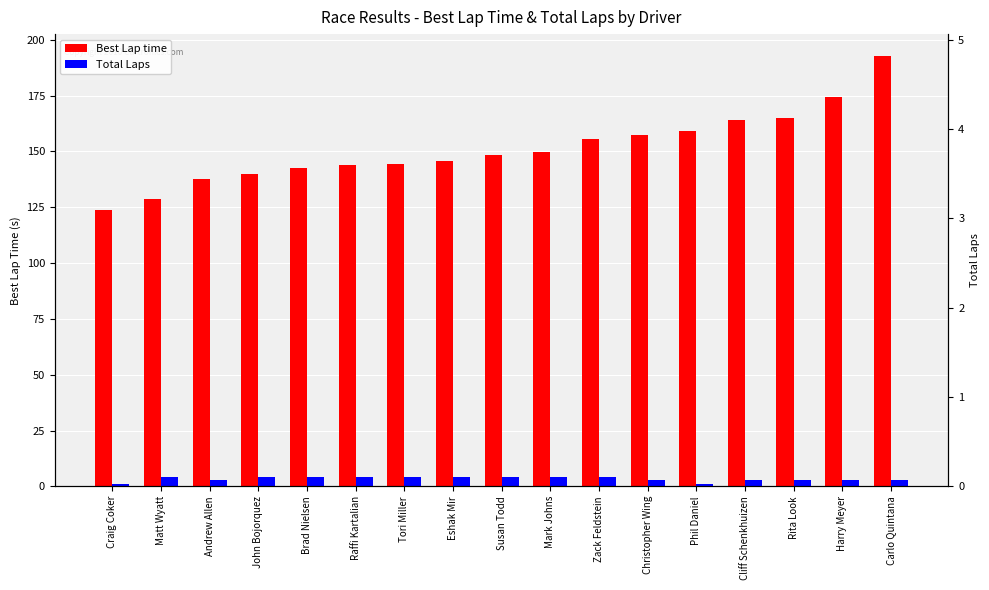

What is the maximum value for Best Lap time?

192.9